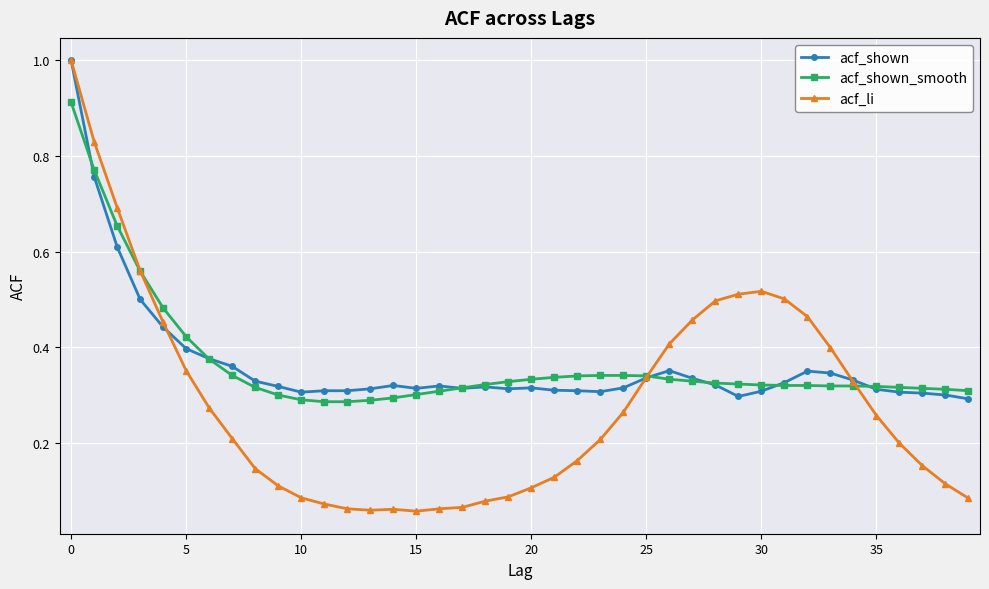

Which series has the widest spread of values?

acf_li